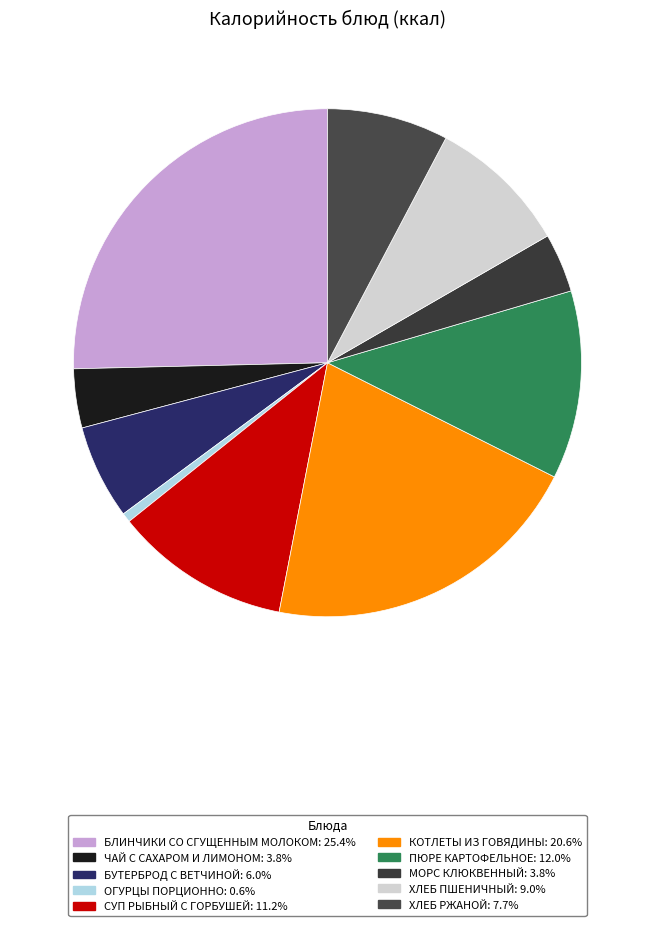

Does any single category account for the majority?

No